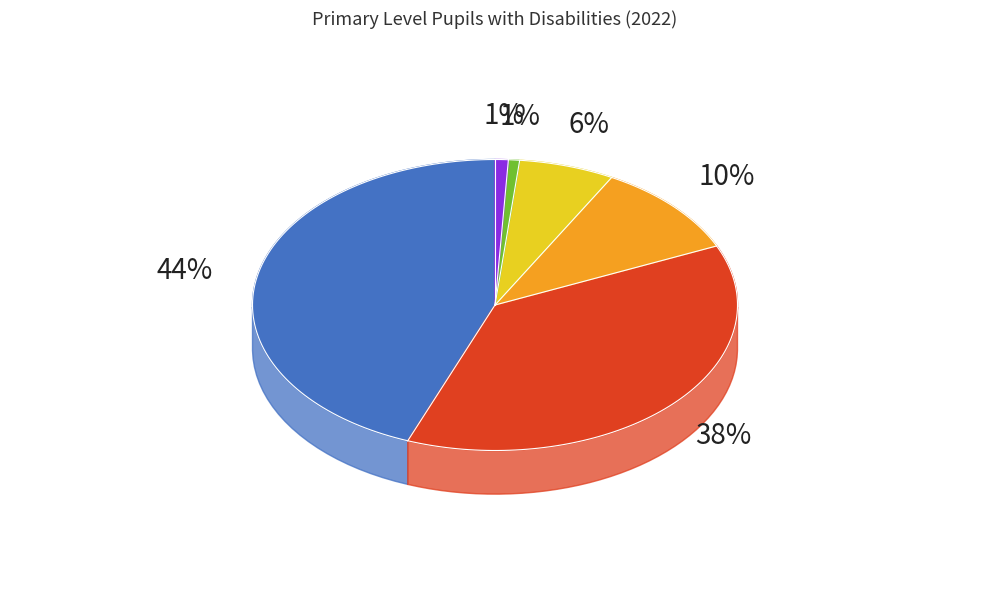

Combined, what portion of the pie is 2022 and 1?

61.0%